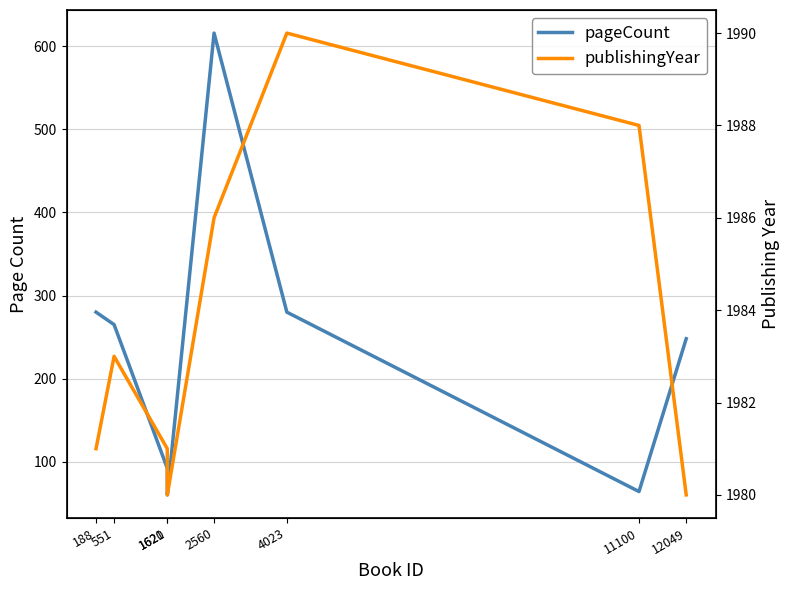

Read the publishingYear value at 12049, to the nearest 10.

1980